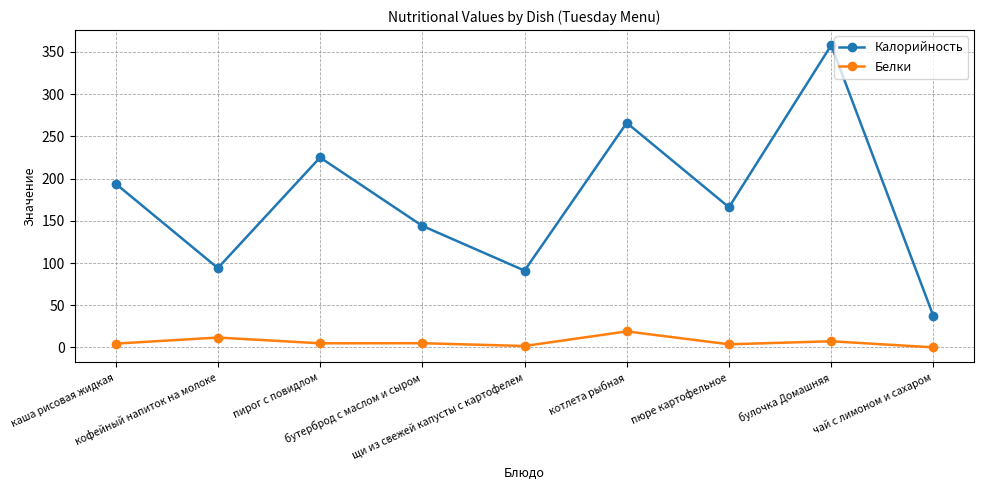

What is the maximum value for Белки?

19.0